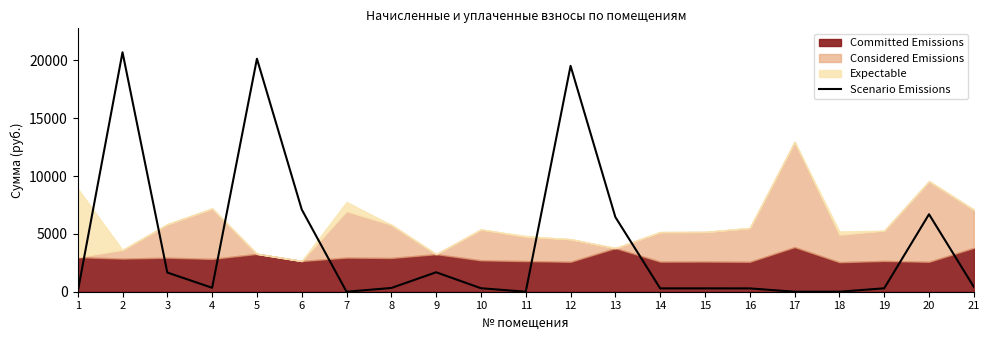

Reading right to left, extract all data points from this chart.

421.3	6695.4	295.8	0.0	0.0	287.1	289.2	289.1	6449.7	19524.0	0.0	301.6	1681.5	324.2	0.0	7108.9	20142.1	340.0	1659.6	20699.0	0.0